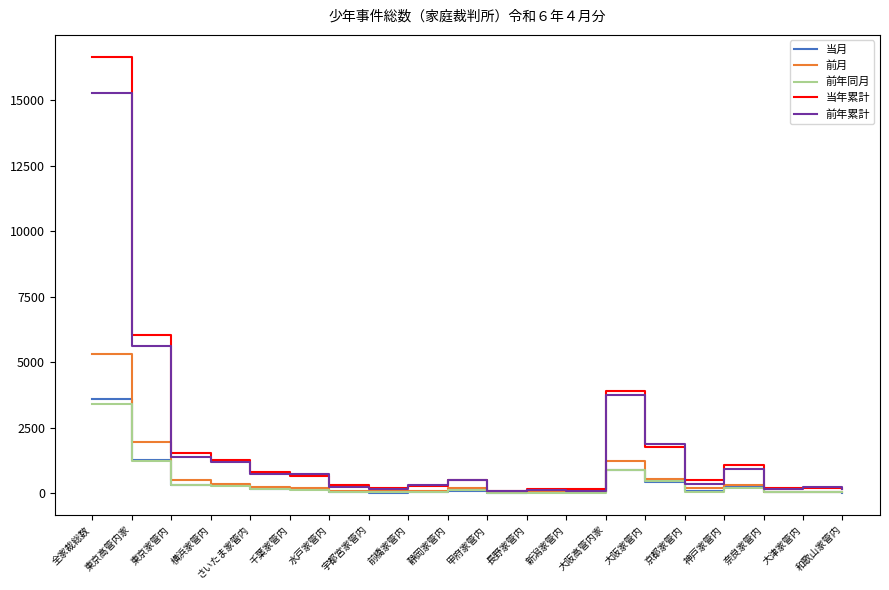

The value of 前年累計 at 全家裁総数 is 15288. True or false?

True